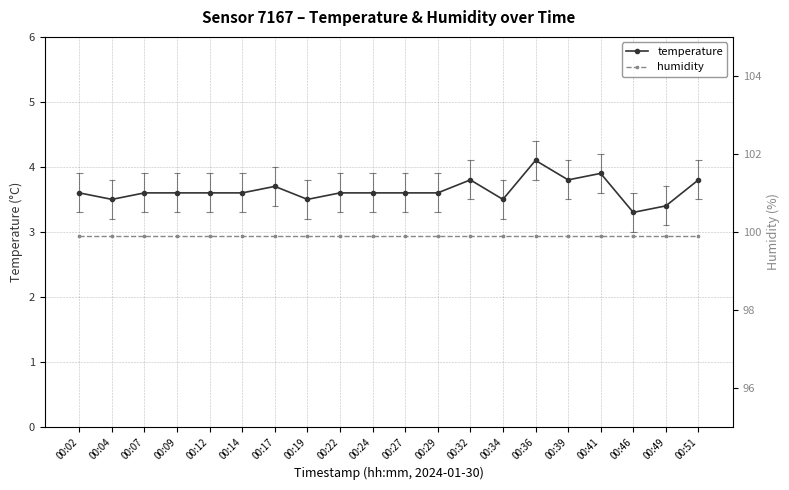

Which series has the largest range (max minus min)?

temperature